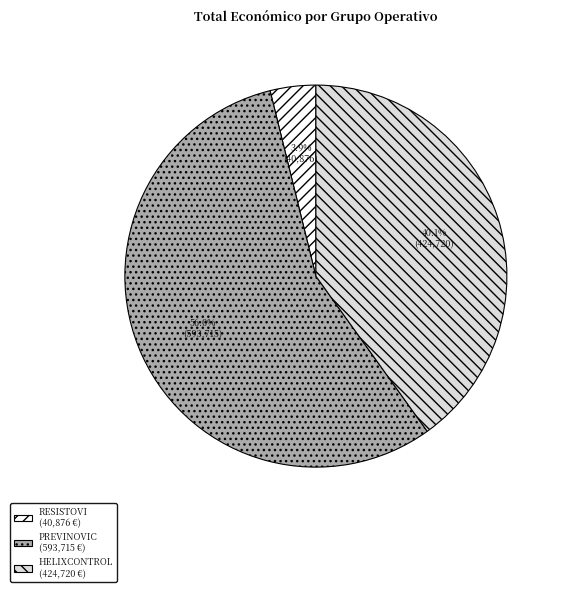

How many segments does this pie chart have?

3